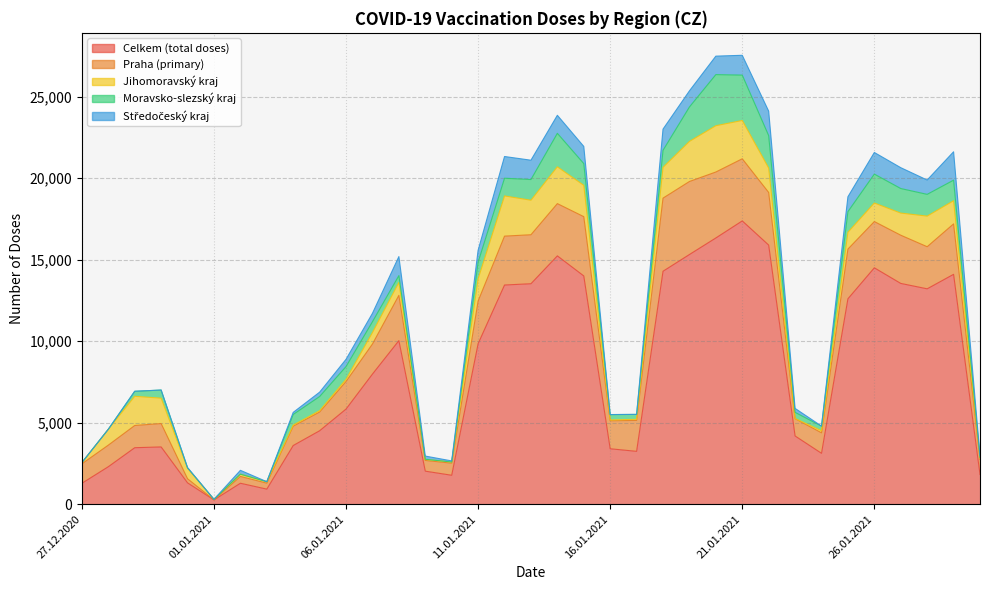

What is the value of the Praha (primary) point at the 27th from the left?

3227